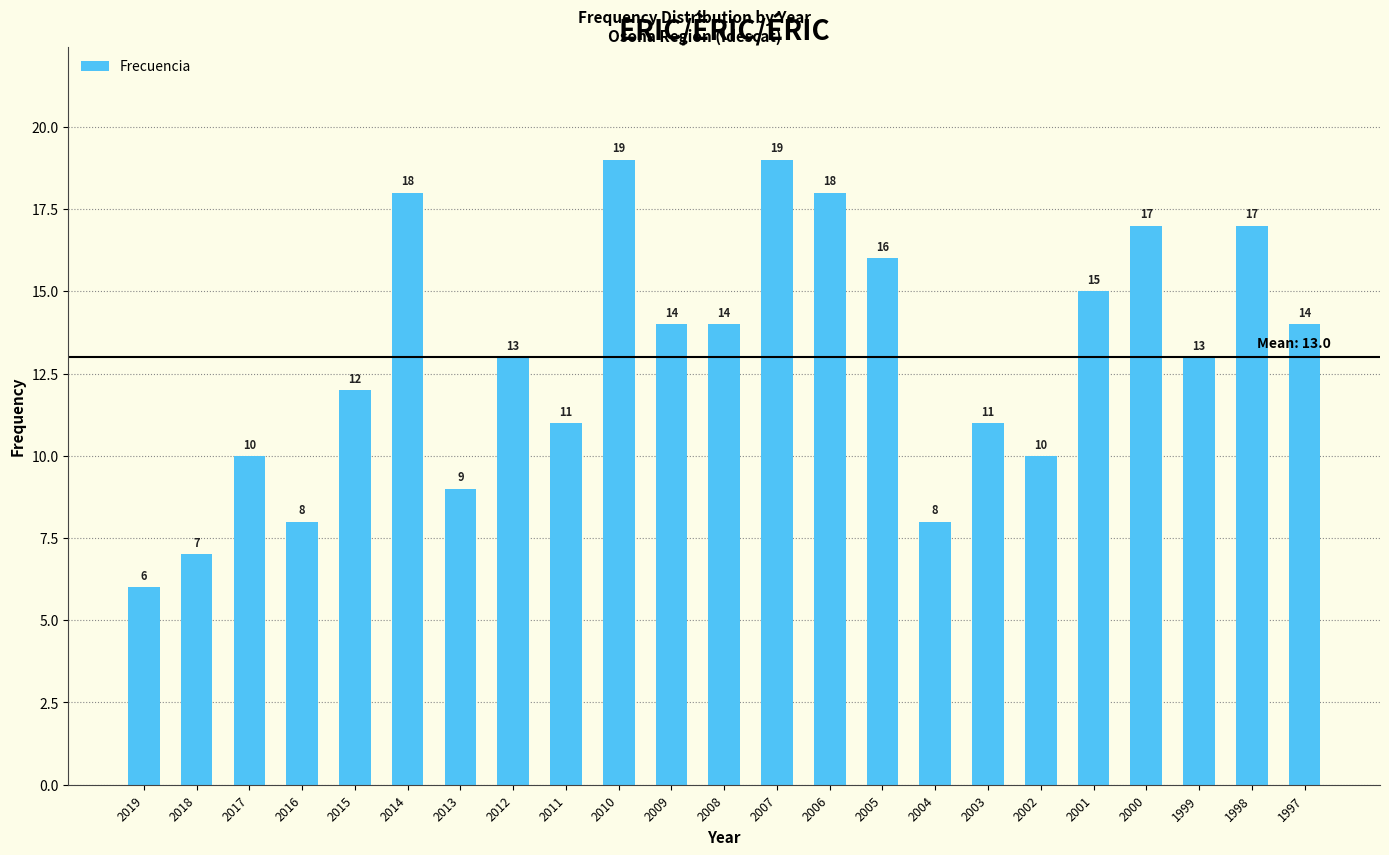

Reading left to right, transcribe all the data shown in this chart.

6	7	10	8	12	18	9	13	11	19	14	14	19	18	16	8	11	10	15	17	13	17	14